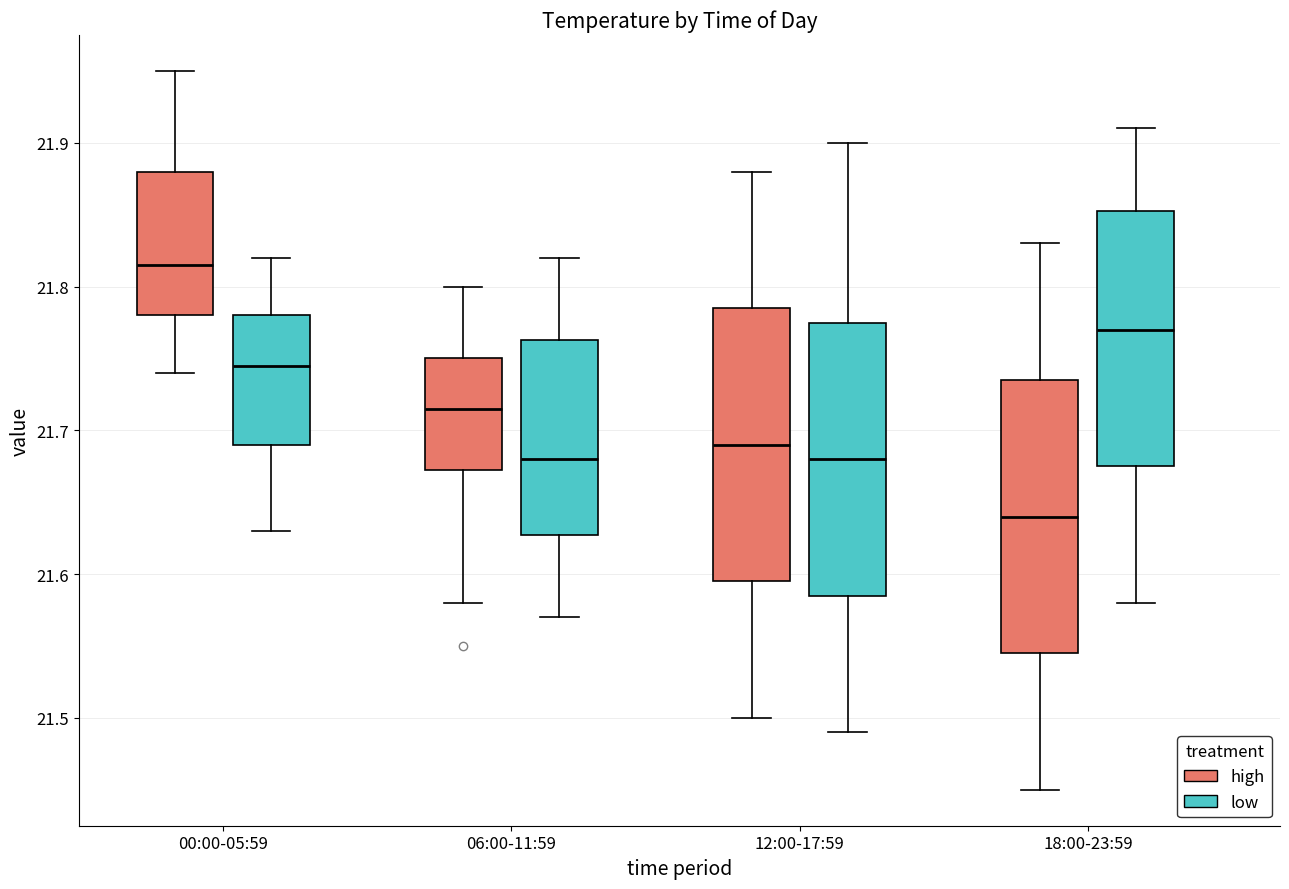

Which box has the lowest median line?

18:00-23:59 (high)